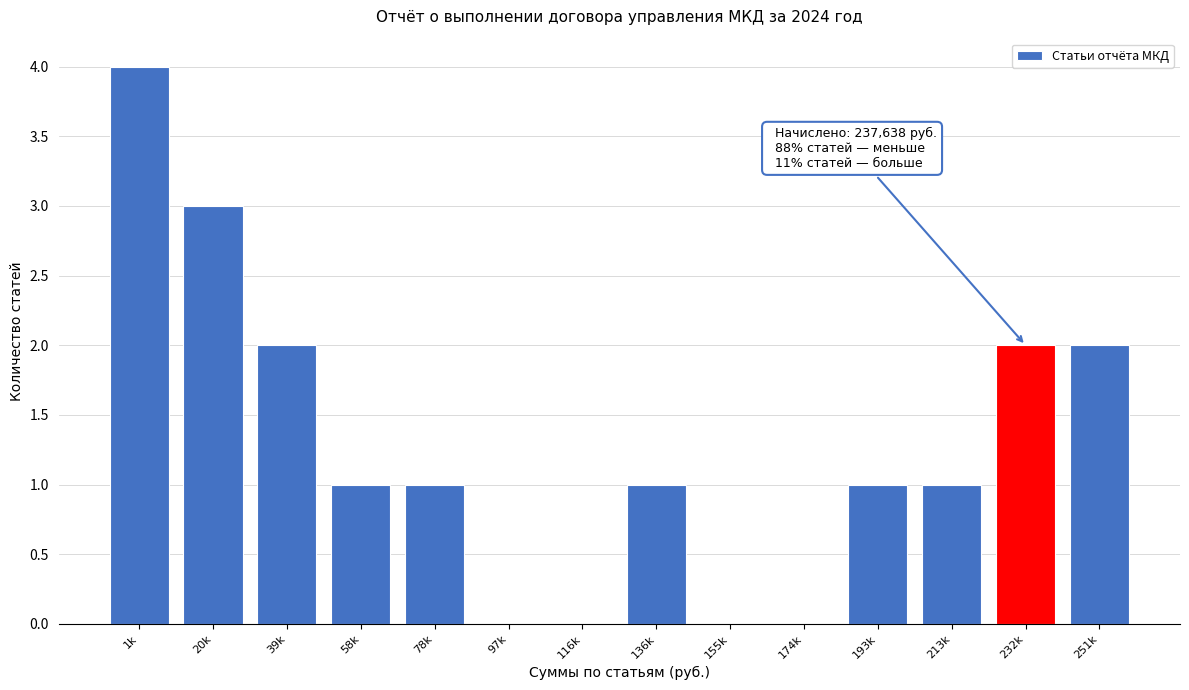

Reading left to right, what are all the values shown in this chart?

1k=4	20k=3	39k=2	58k=1	78k=1	97k=0	116k=0	136k=1	155k=0	174k=0	193k=1	213k=1	232k=2	251k=2